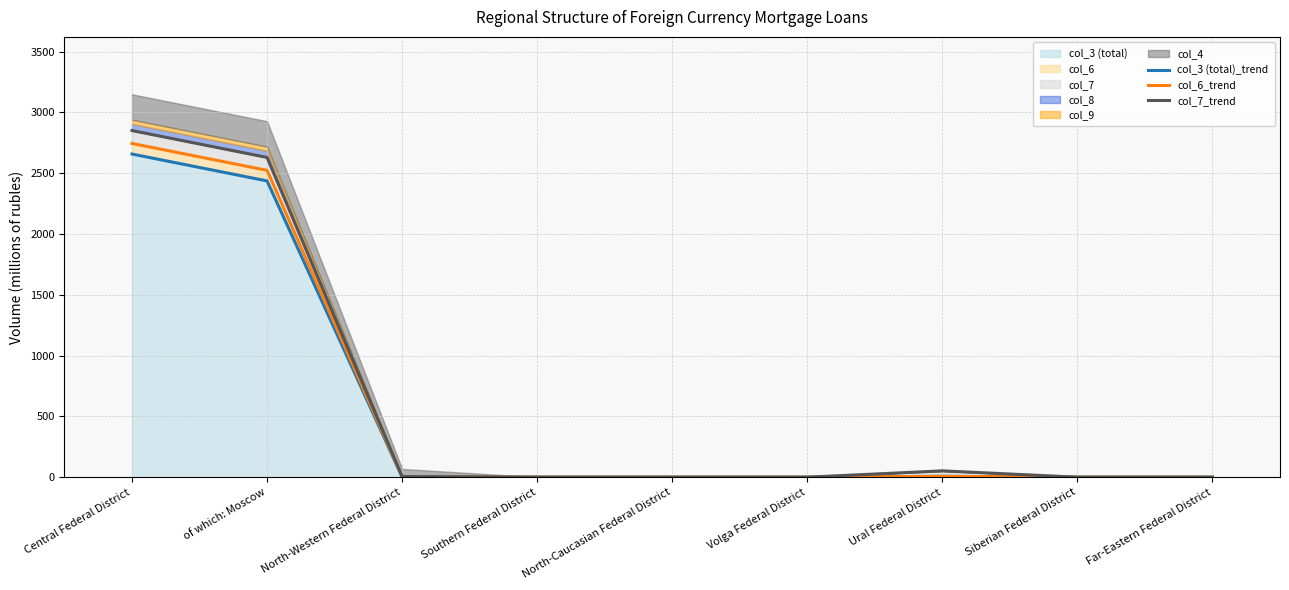

Rank the series by their average value, from lowest to highest.

col_3 (total)_trend, col_6_trend, col_7_trend